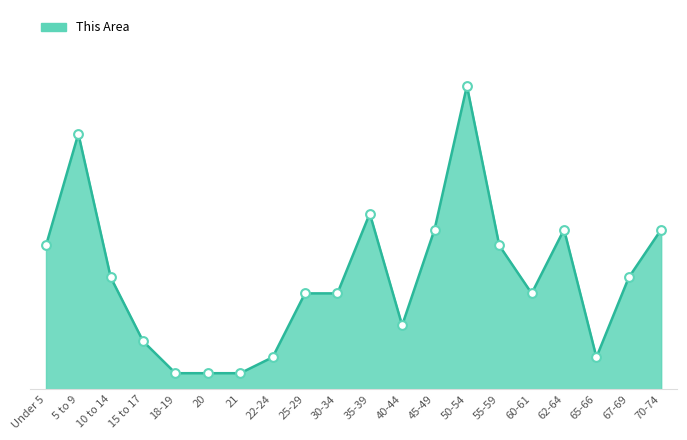

Approximately how many times larger is the value at 15 to 17 compared to 70-74?

0.3